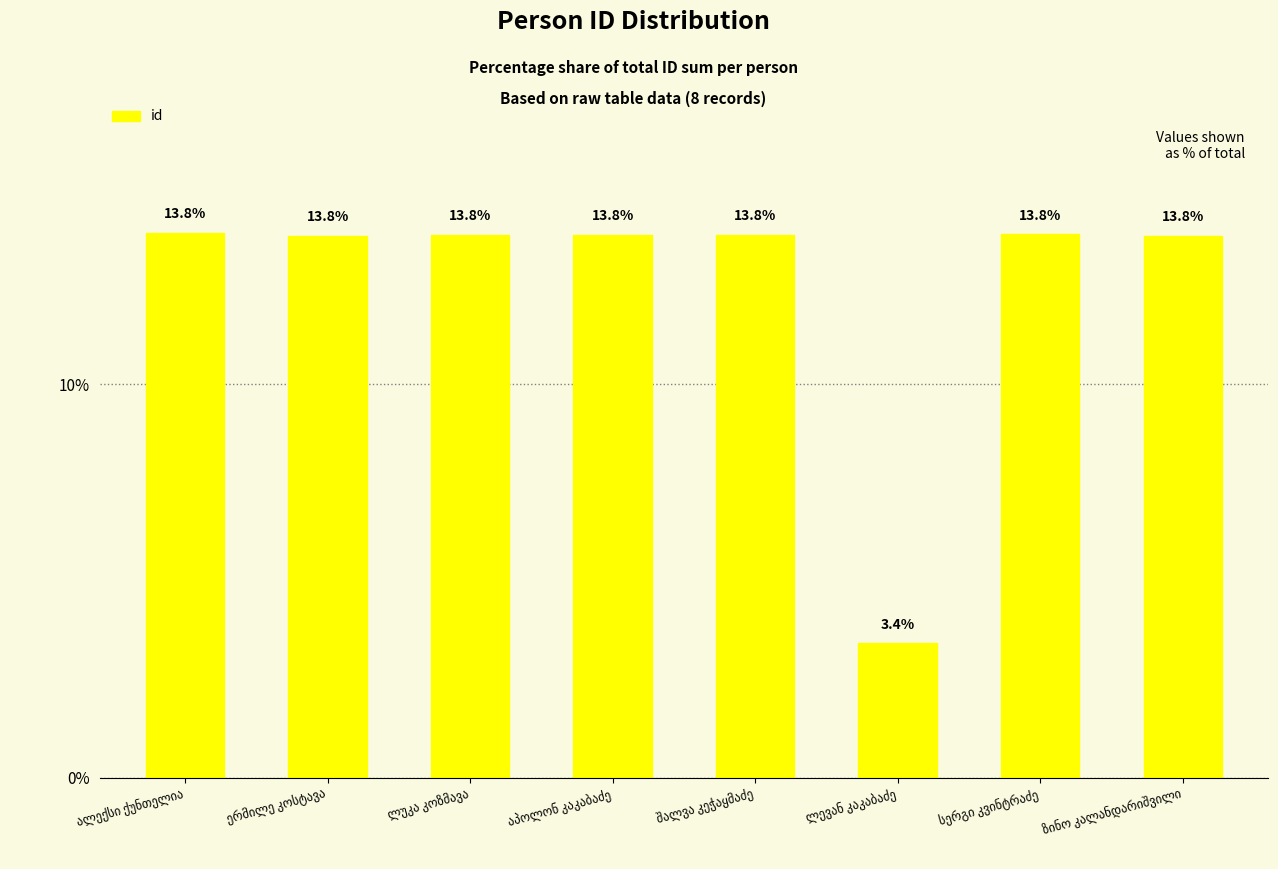

What is the average value?

12.5